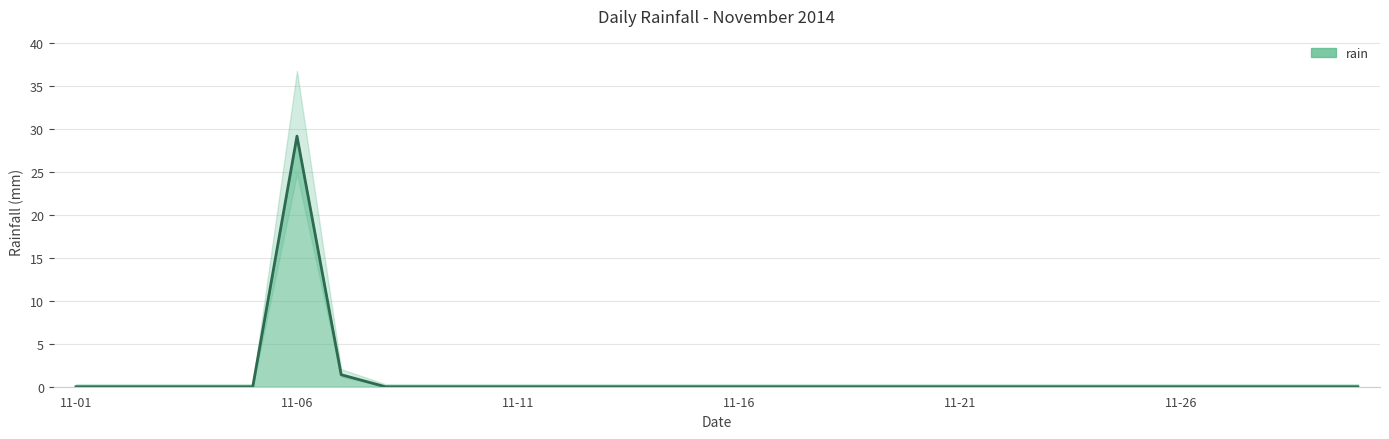

List the labels in order of value, smallest first.

2014-11-01, 2014-11-02, 2014-11-03, 2014-11-04, 2014-11-05, 2014-11-08, 2014-11-09, 2014-11-10, 2014-11-11, 2014-11-12, 2014-11-13, 2014-11-14, 2014-11-15, 2014-11-16, 2014-11-17, 2014-11-18, 2014-11-19, 2014-11-20, 2014-11-21, 2014-11-22, 2014-11-23, 2014-11-24, 2014-11-25, 2014-11-26, 2014-11-27, 2014-11-28, 2014-11-29, 2014-11-30, 2014-11-07, 2014-11-06